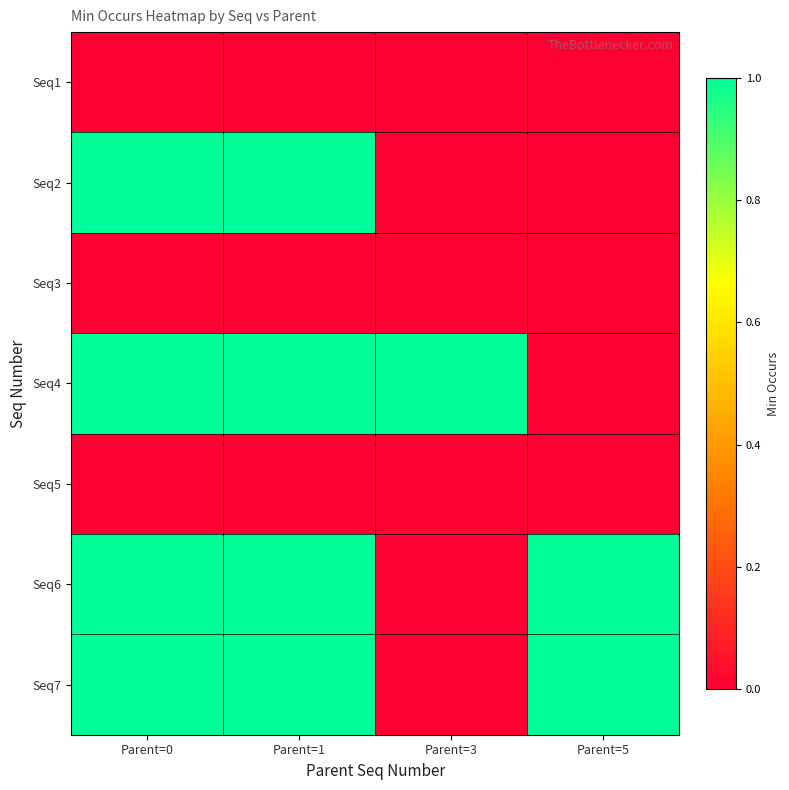

Rank the series by their maximum value, from lowest to highest.

Seq1, Seq3, Seq5, Seq2, Seq4, Seq6, Seq7